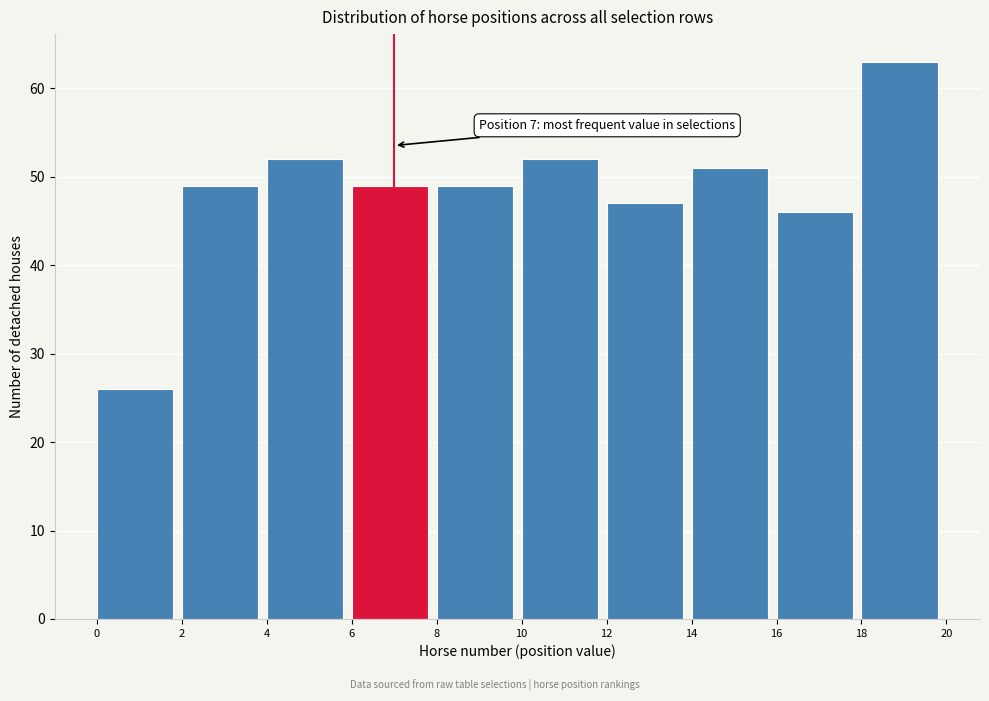

Which range on the x-axis has the tallest bar?

18 to 20